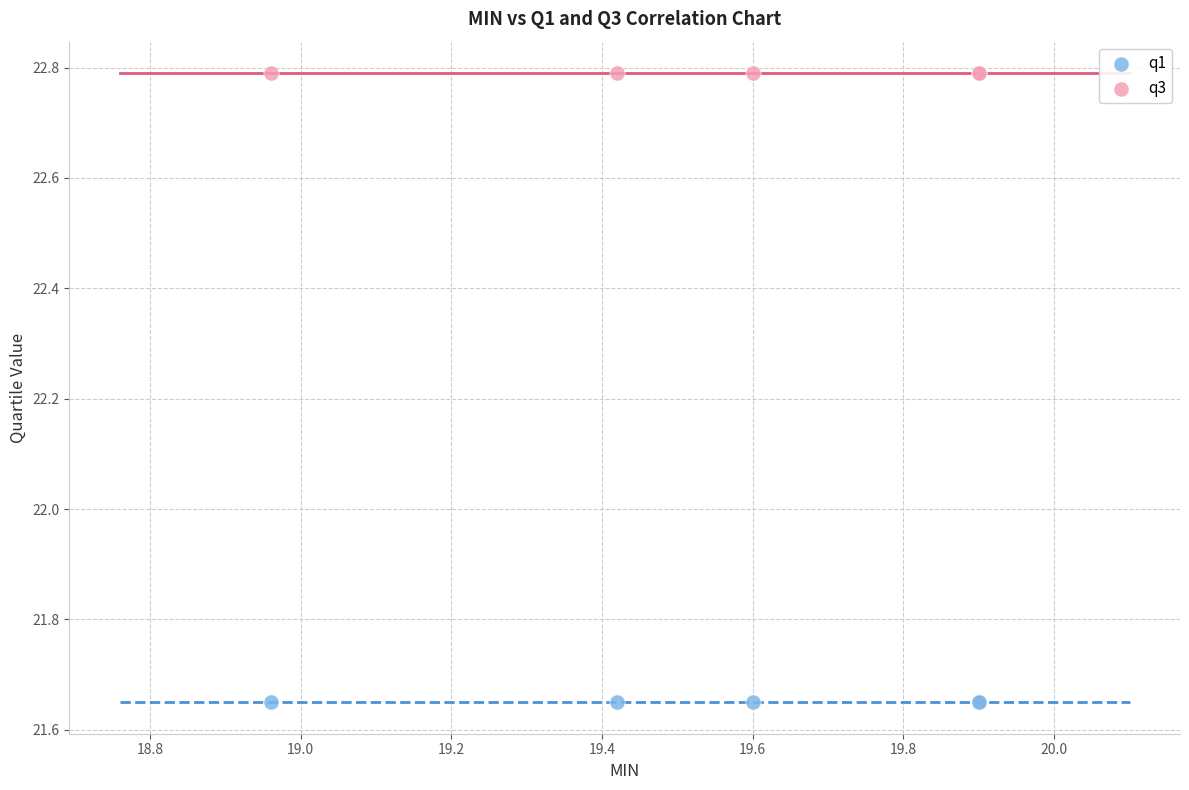

Which series reaches the maximum Y coordinate?

q3